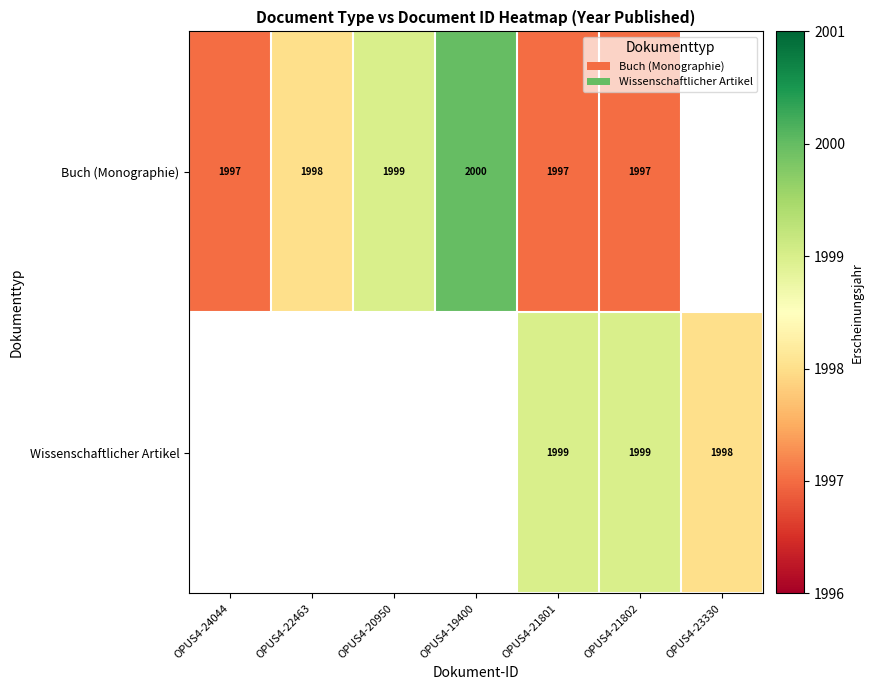

How many data points does each series have?

7